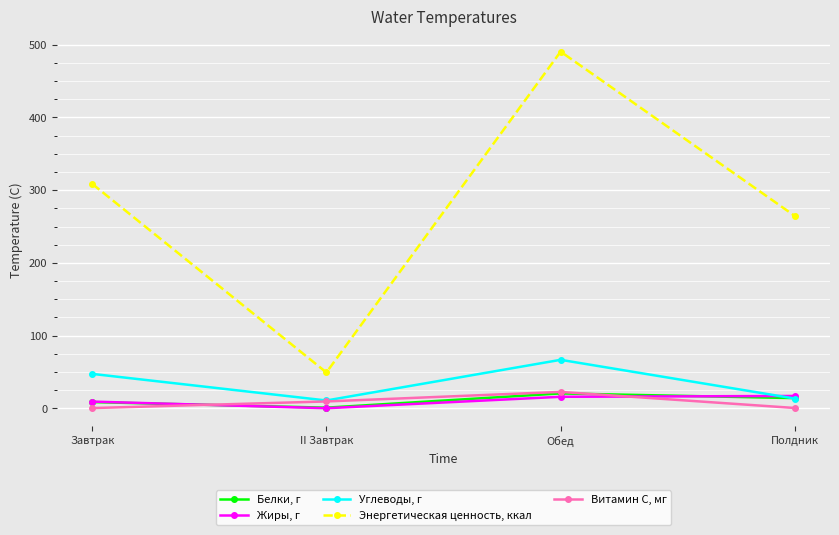

How many data points in Витамин С, мг are less than 9?

2